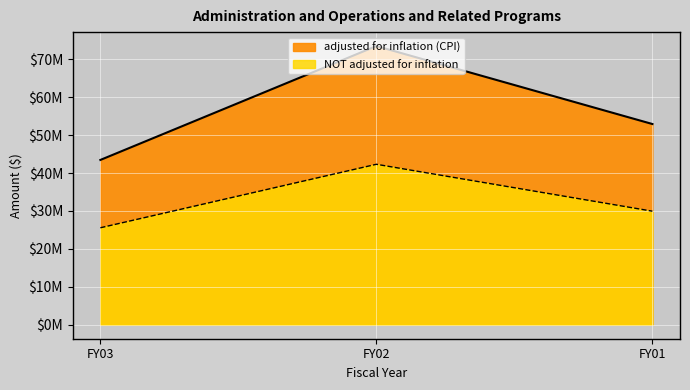

Where does the NOT adjusted for inflation series first go above 29946491?

FY02